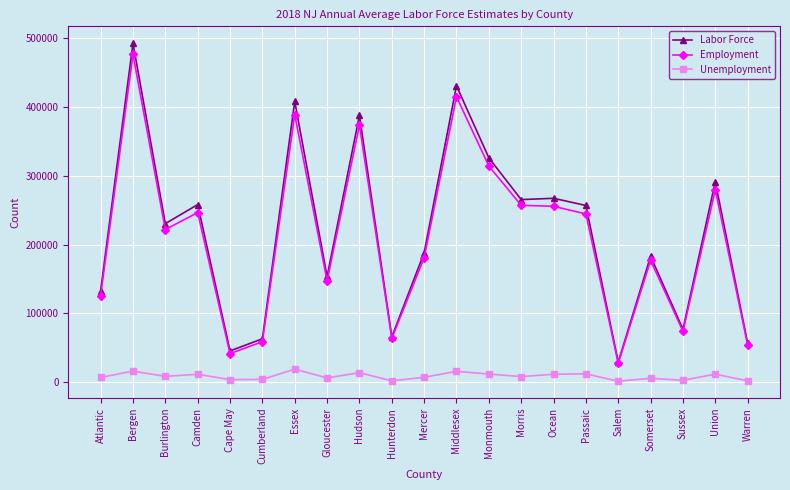

Rank the series by their maximum value, from lowest to highest.

Unemployment, Employment, Labor Force